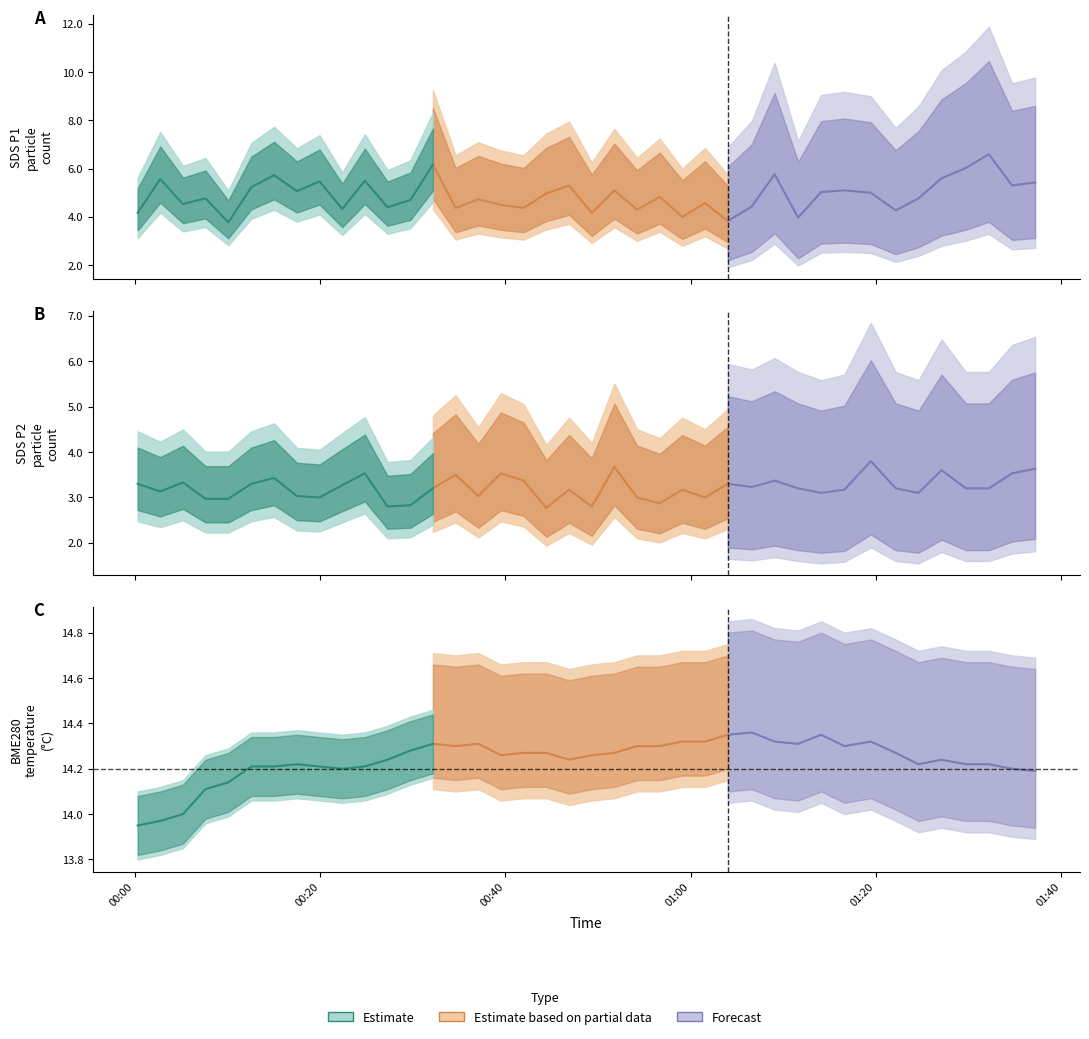

How many data points in BME280_temperature are less than 14?

2